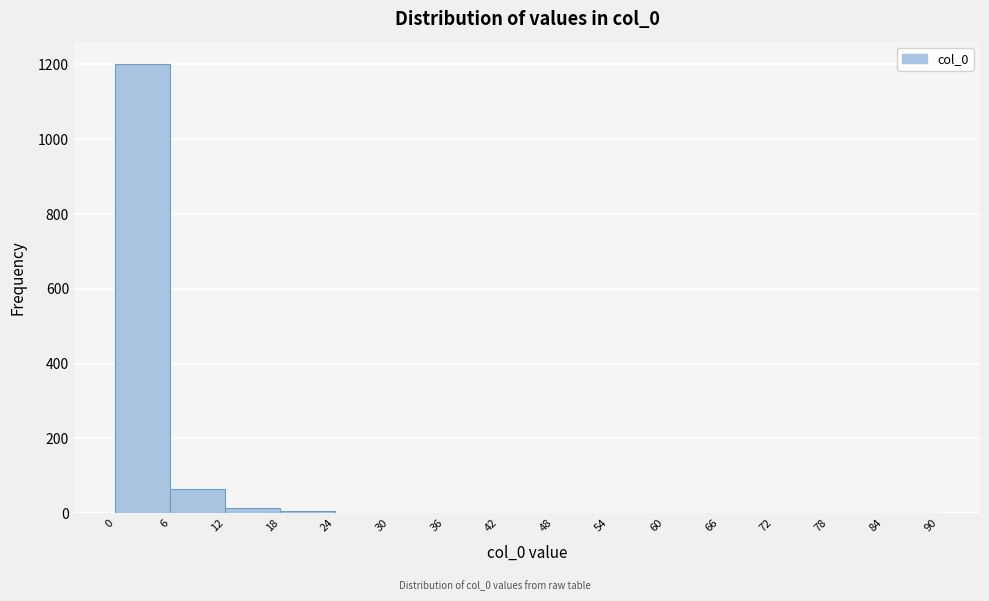

Reading left to right, list every bar in this chart as the range it spans on the x-axis followed by its height. The values are not printed on the chart, so give them approximately, as read against the axis.

0 to 6: 1200
6 to 12: 60
12 to 18: under 20
18 to 24: under 20
24 to 30: under 20
30 to 36: under 20
36 to 42: 0
42 to 48: 0
48 to 54: 0
54 to 60: 0
60 to 66: 0
66 to 72: 0
72 to 78: under 20
78 to 84: under 20
84 to 90: 0